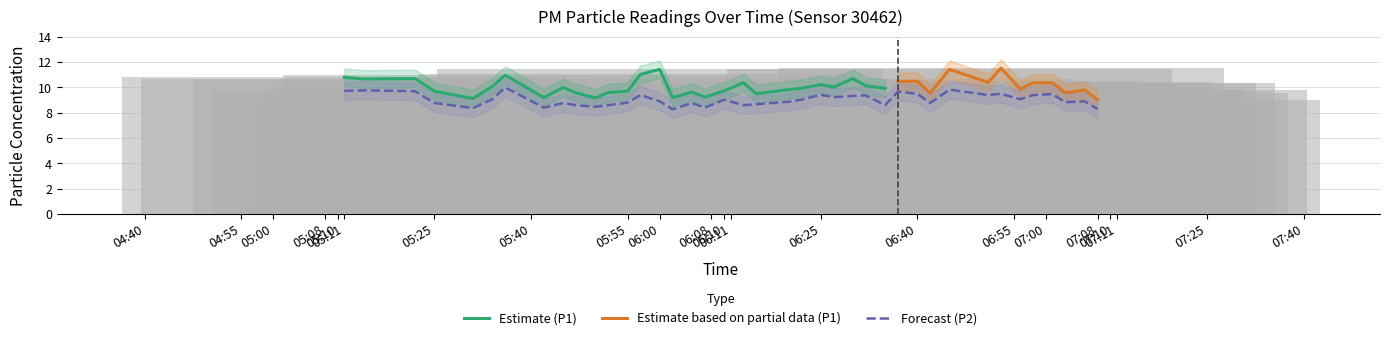

Is the value of P2 at 05:57 greater than the value of P1 at 05:31?

Yes